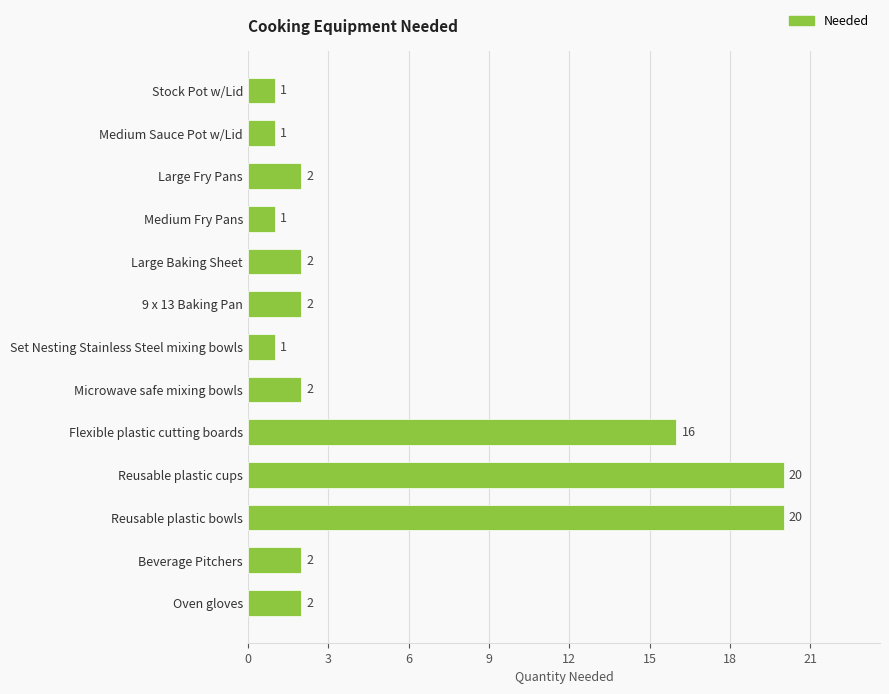

What is the difference between the maximum and minimum values?

19